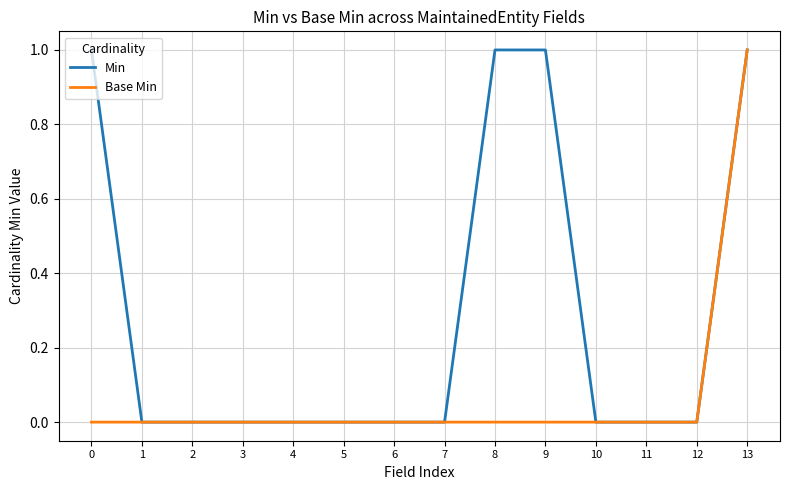

Reading left to right, transcribe all the data shown in this chart.

Min: 1	0	0	0	0	0	0	0	1	1	0	0	0	1
Base Min: 0	0	0	0	0	0	0	0	0	0	0	0	0	1